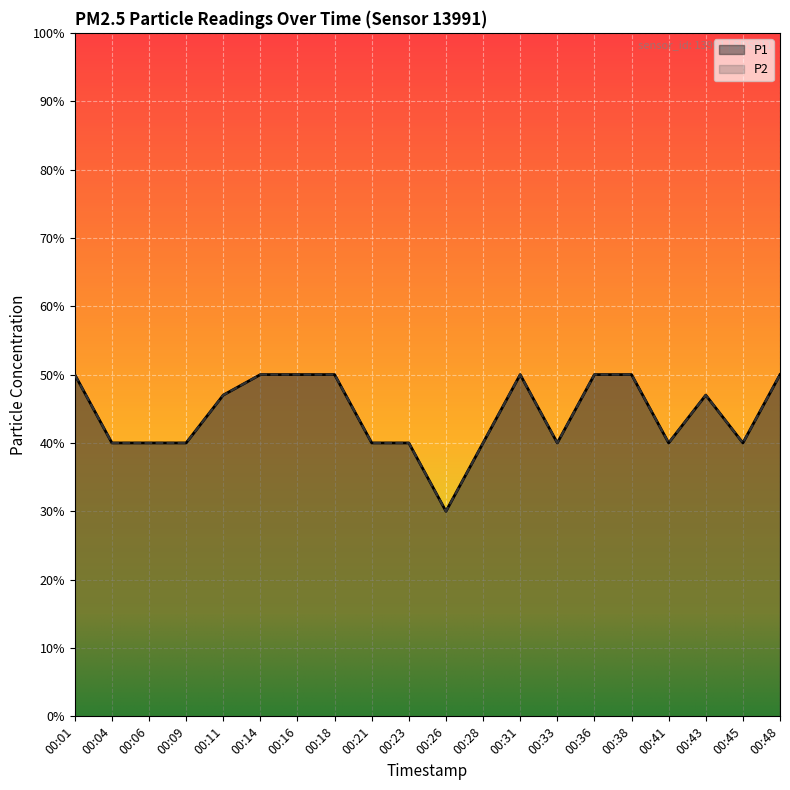

Which series changed the most between 00:04 and 00:33?

P1